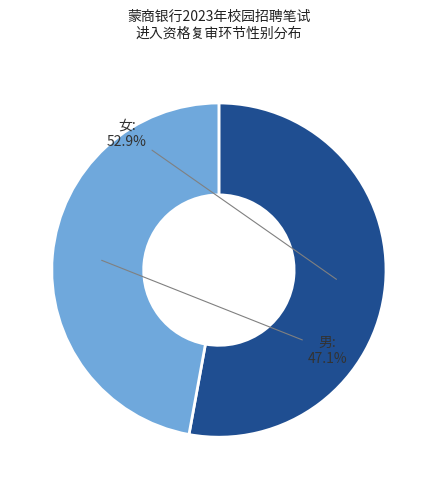

To the nearest percent, what portion does 男 represent?

47%